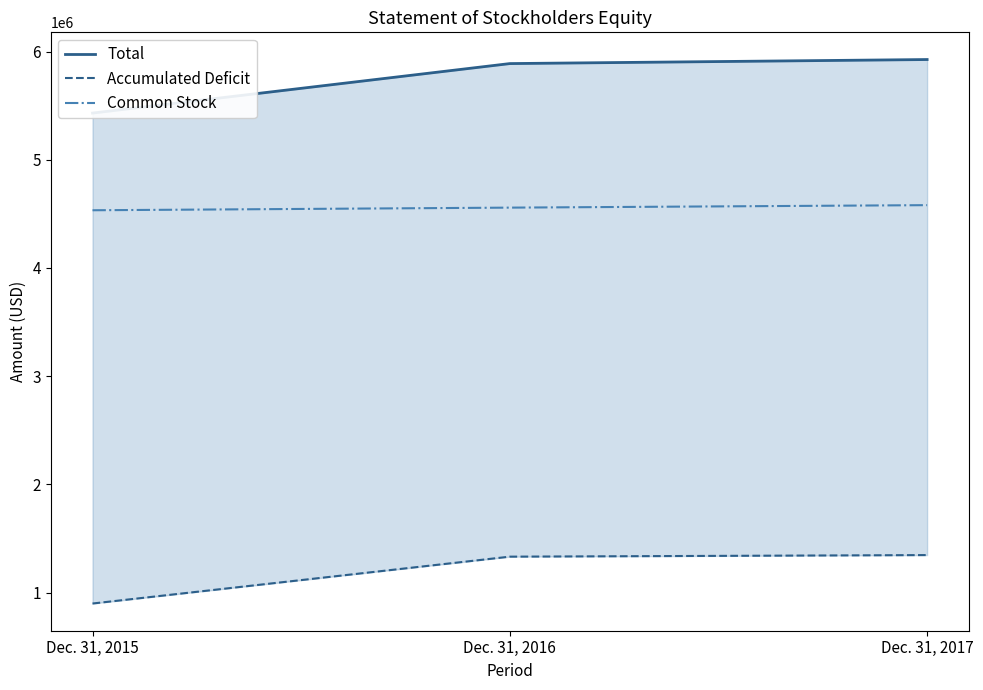

Between Dec. 31, 2017 and Dec. 31, 2016, which is larger?

Dec. 31, 2017